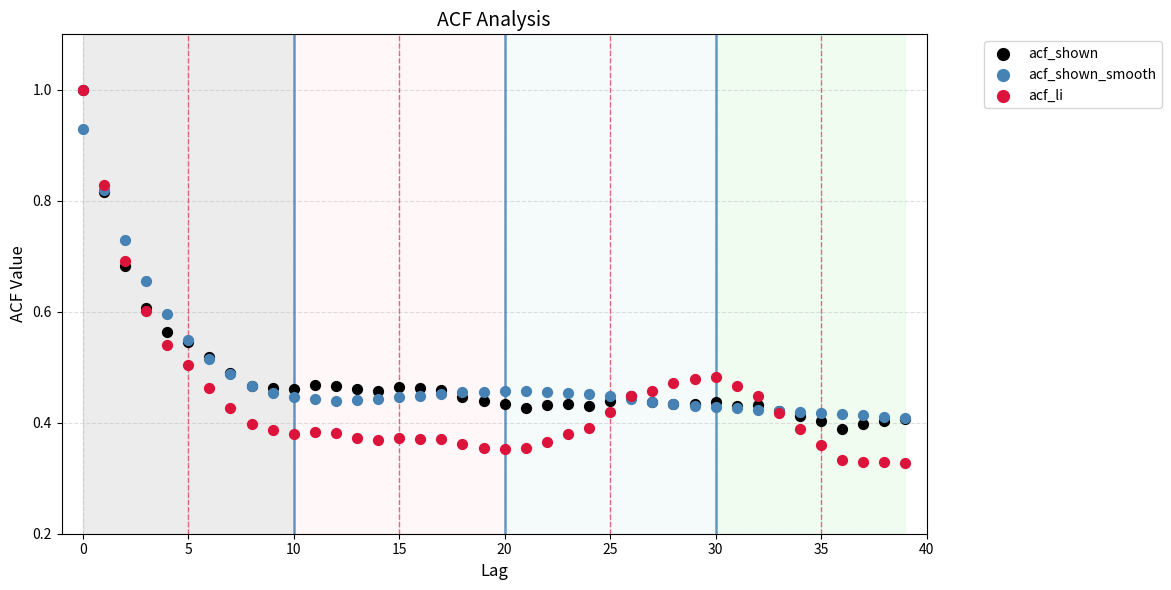

Which series has the widest spread of Y values?

acf_li